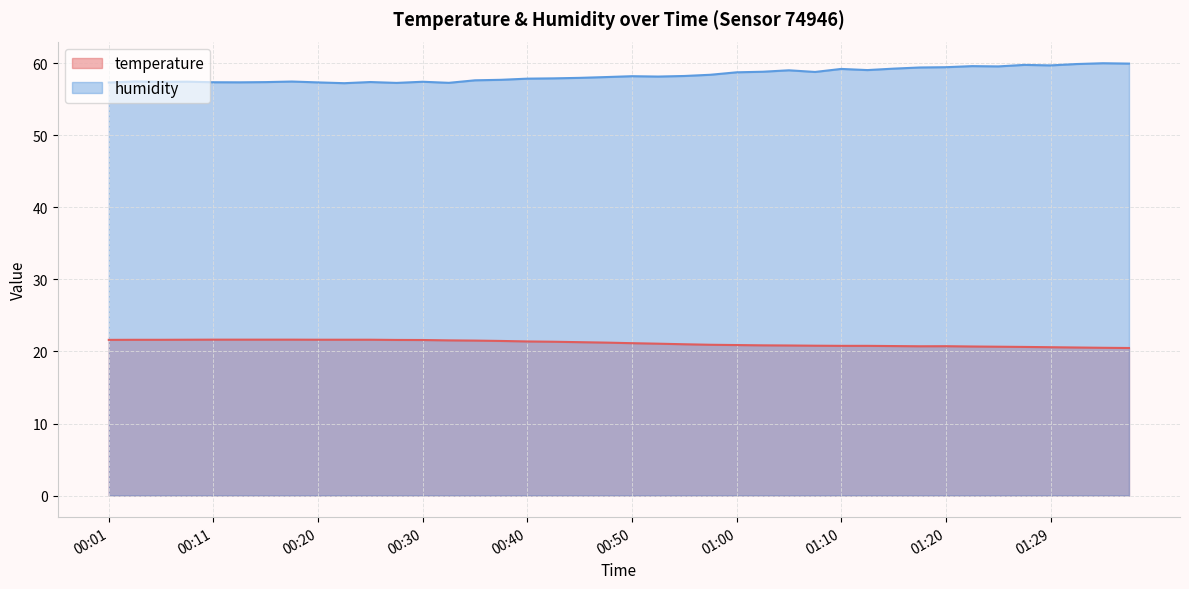

What is the label of the 38th point from the right?

00:06